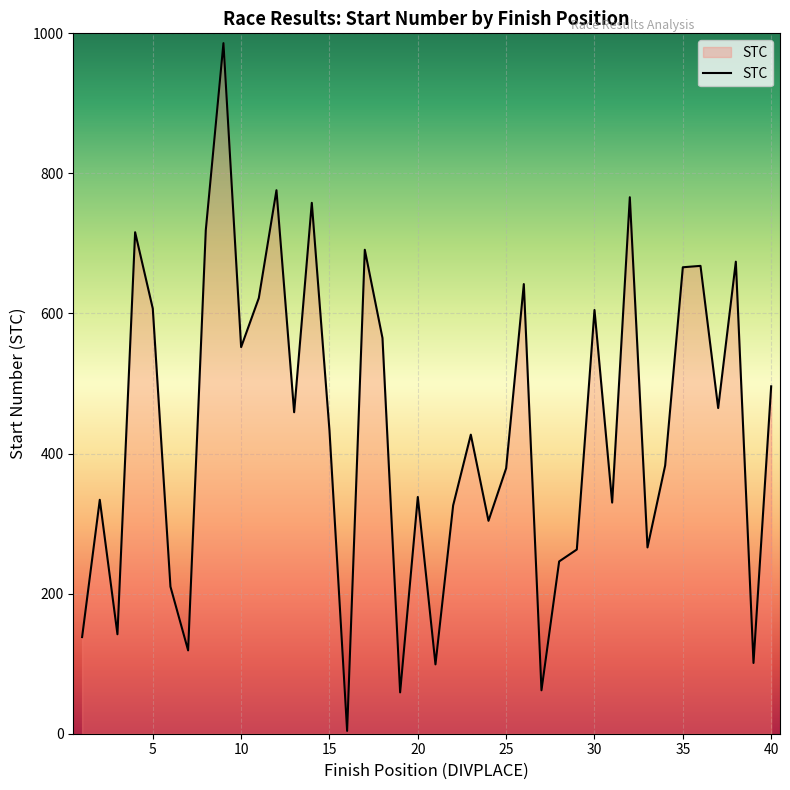

What is the difference between the maximum and minimum values?

982